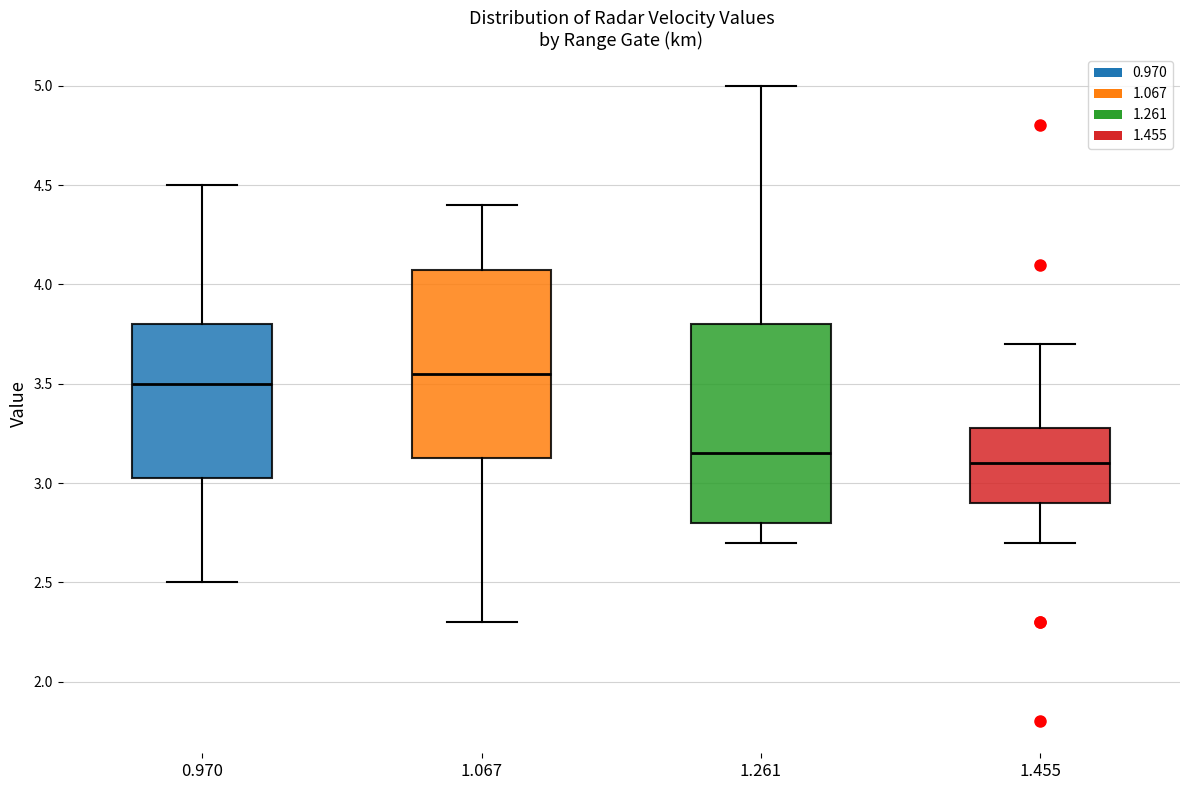

Reading left to right, transcribe this box plot: for each box, give where its median line is, the range the box spans, and where its two whiskers end, as read against the y-axis. The values are not printed on the chart, so give them approximately, as read against the axis.

0.970: median 3.50, box 3.05 to 3.80, whiskers 2.50 to 4.50
1.067: median 3.55, box 3.15 to 4.10, whiskers 2.30 to 4.40
1.261: median 3.15, box 2.80 to 3.80, whiskers 2.70 to 5.00
1.455: median 3.10, box 2.90 to 3.30, whiskers 2.70 to 3.70